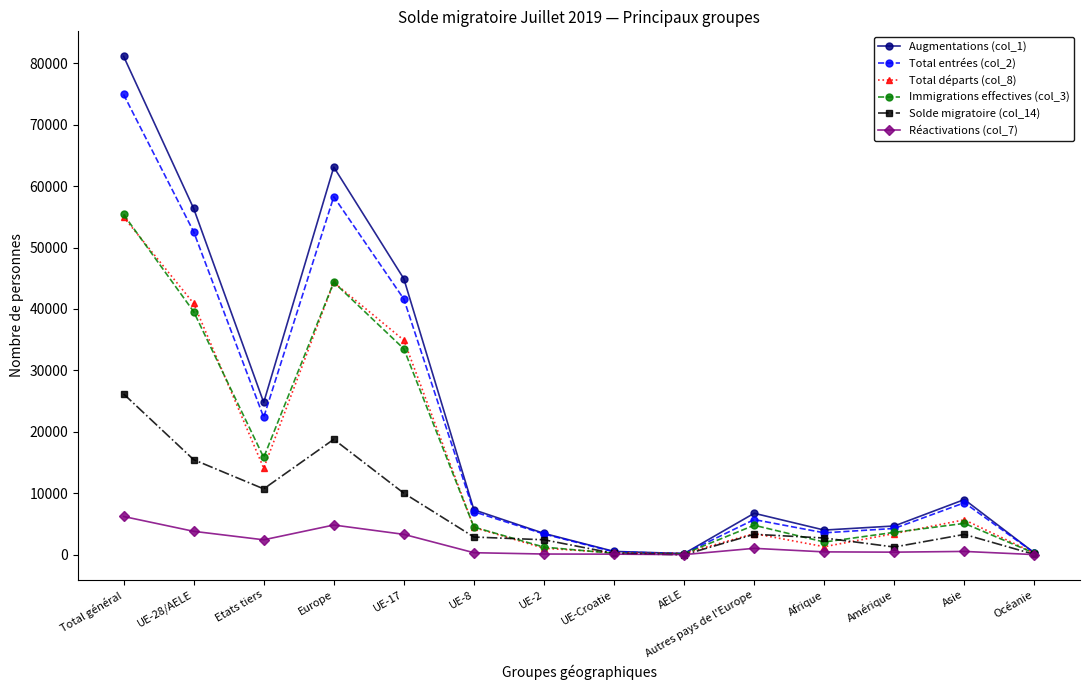

Is it true that Immigrations effectives (col_3) equals 58127 at Europe?

False